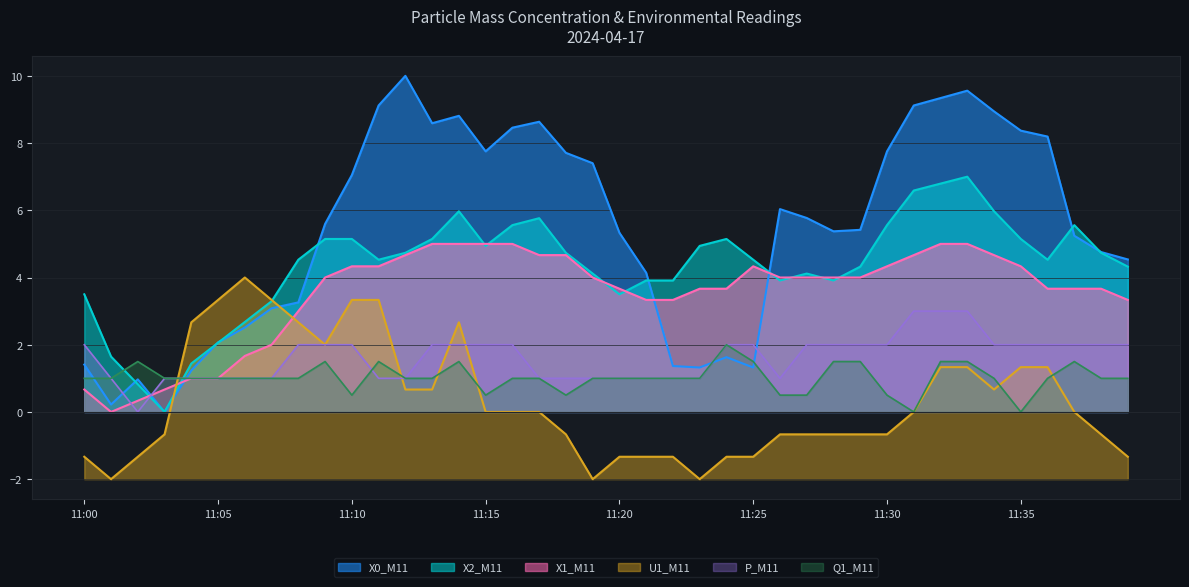

What is the value of the X1_M11 point at the 8th from the left?

2.0